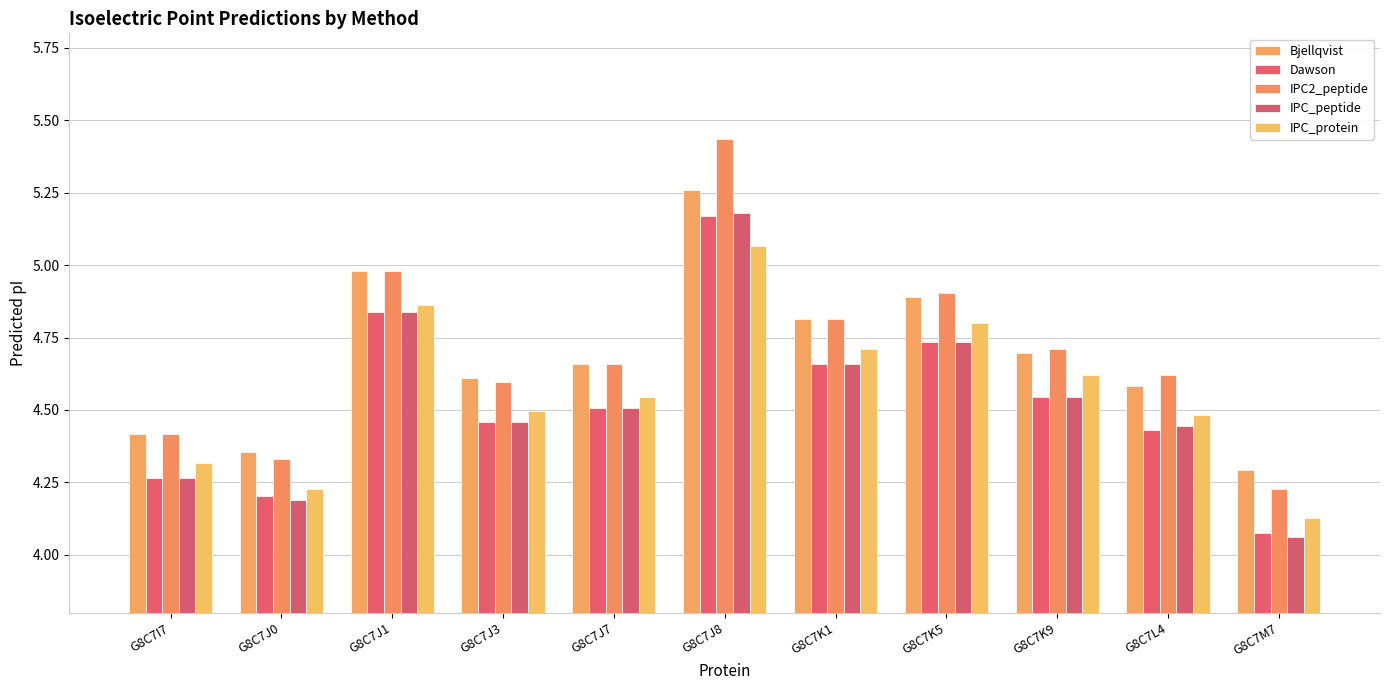

What is the total value across all series at G8C7J3?

22.6